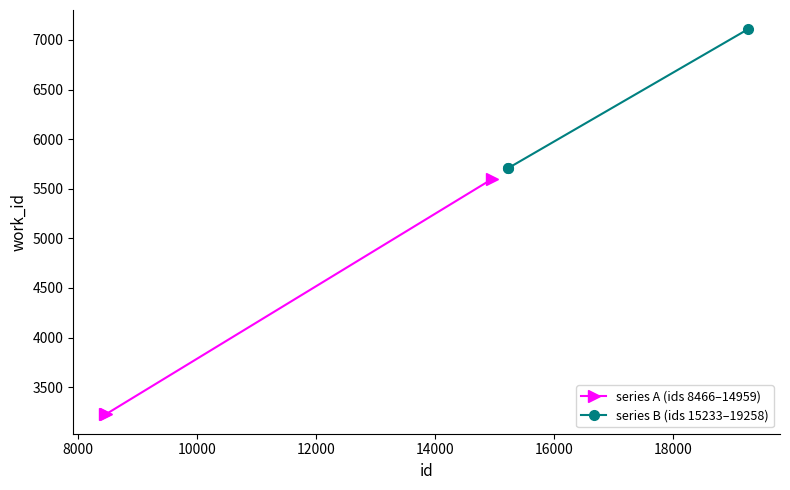

What is the minimum value for series A (ids 8466–14959)?

3224